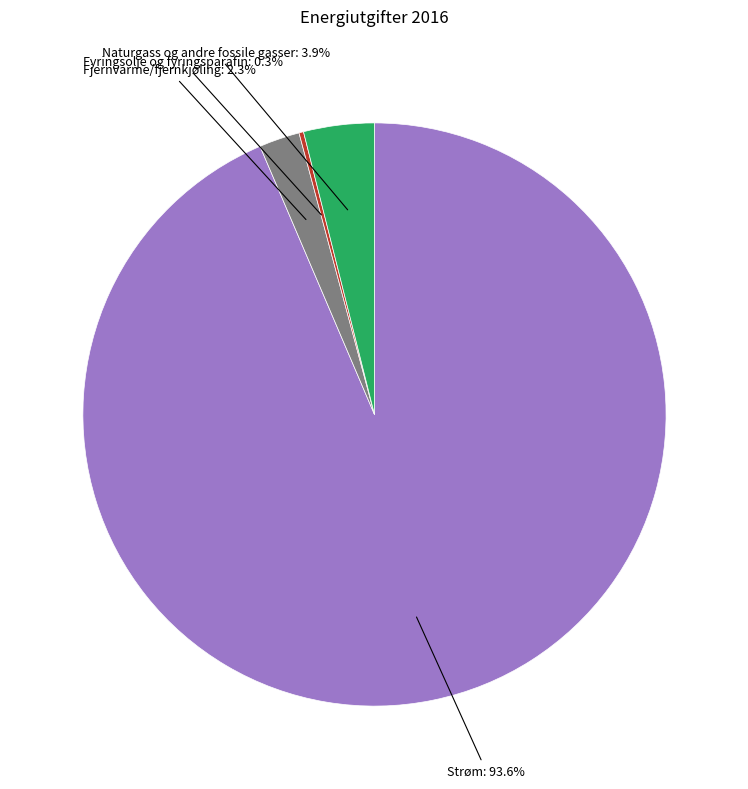

Is there a majority slice in this chart?

Yes